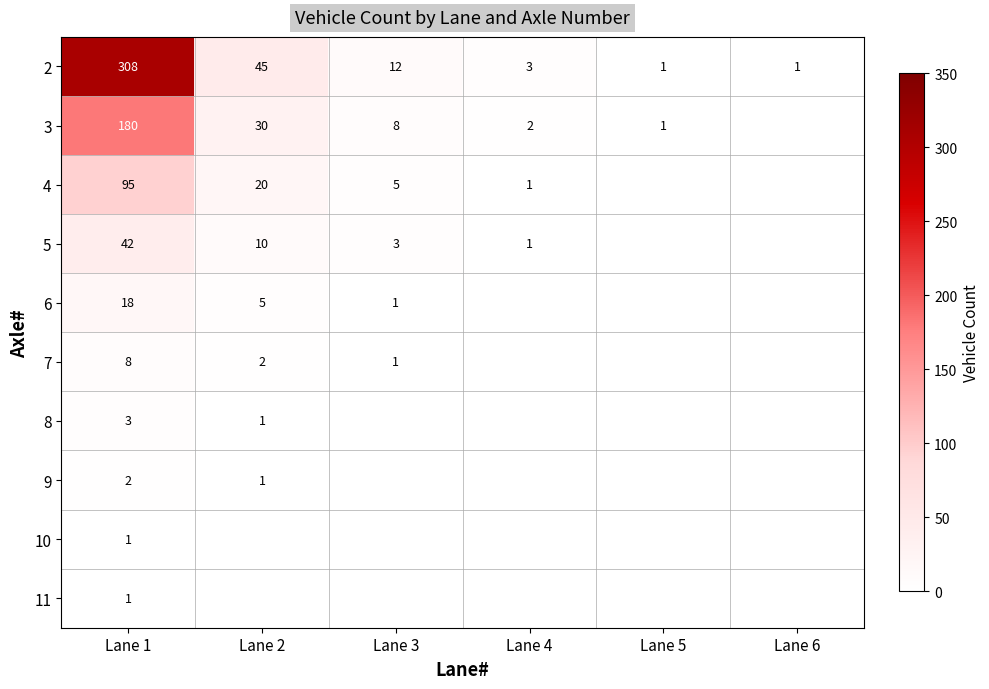

The 3 series shows 2 at Lane 4. True or false?

True